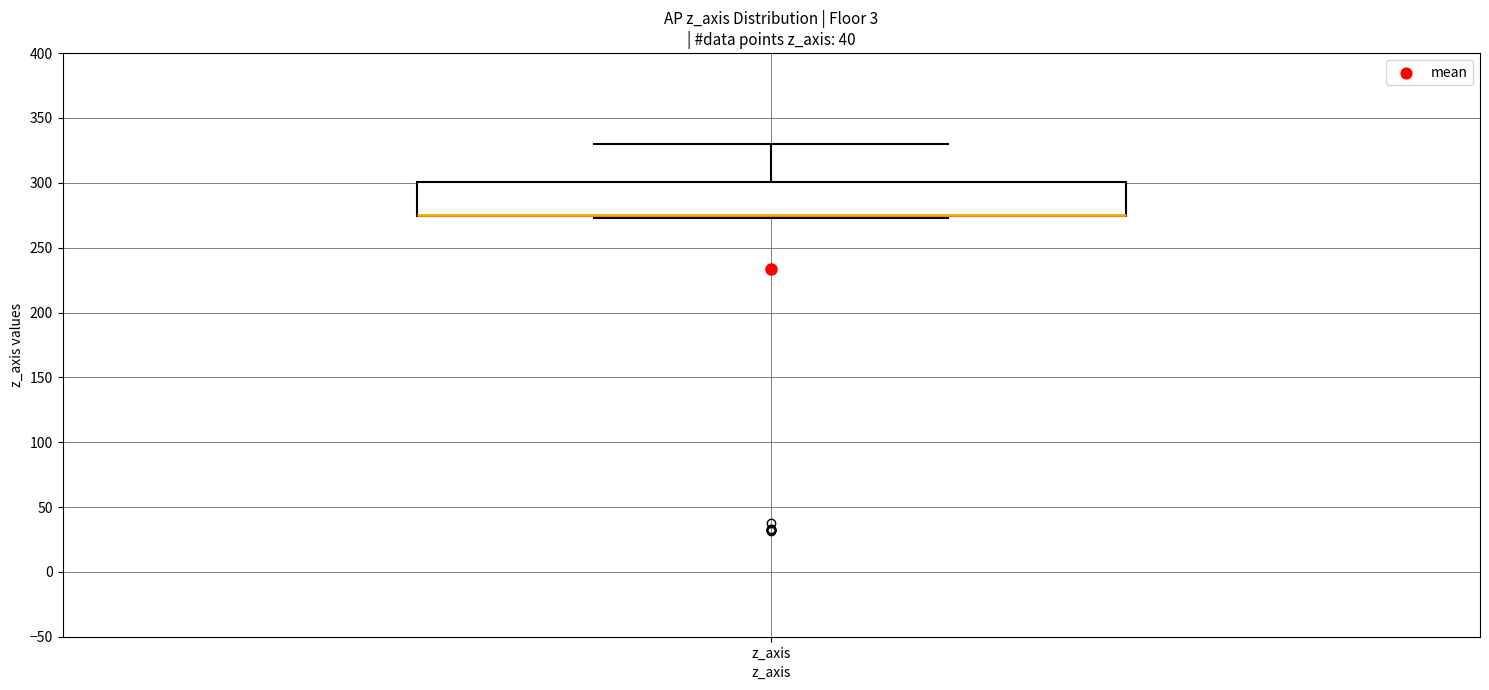

Transcribe this box plot: give where the median line is, the range the box spans, and where the two whiskers end, as read against the y-axis. The values are not printed on the chart, so give them approximately, as read against the axis.

median 275 (drawn on the box's lower edge), box 275 to 300, whiskers 275 to 330